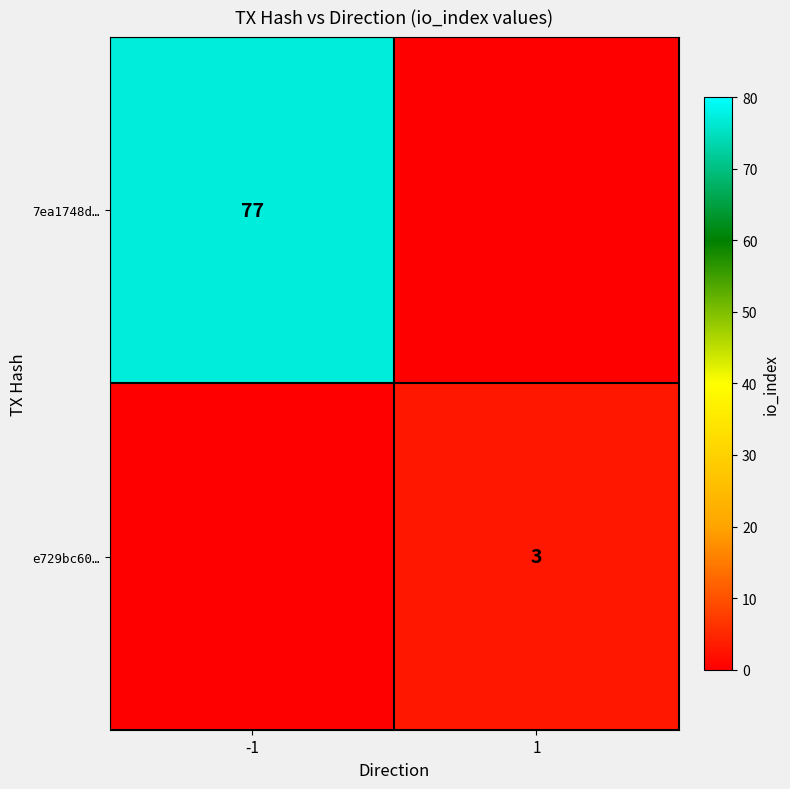

The value of e729bc60… at 1 is 3. True or false?

True